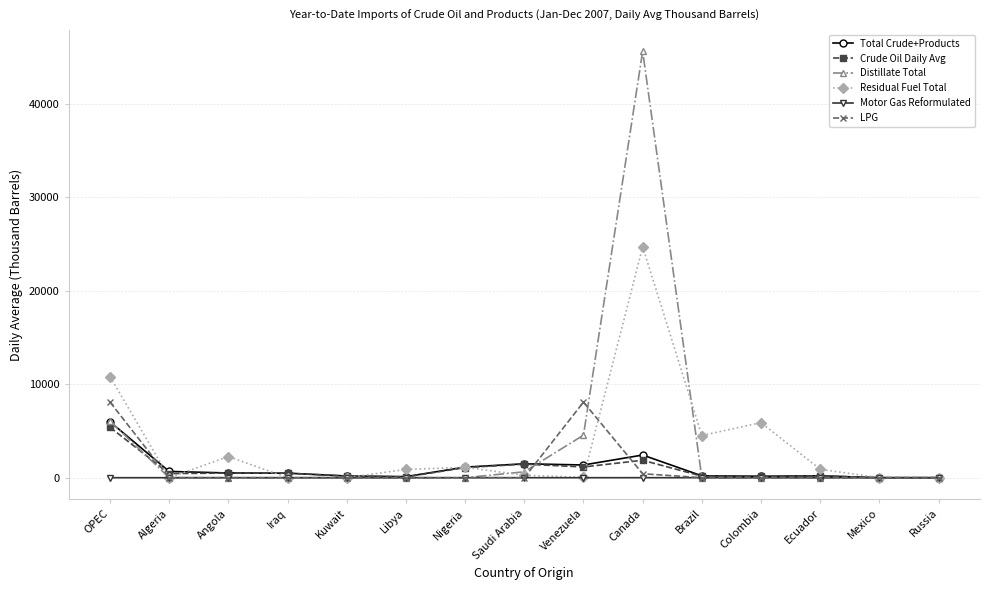

How many distinct data groups are displayed?

6